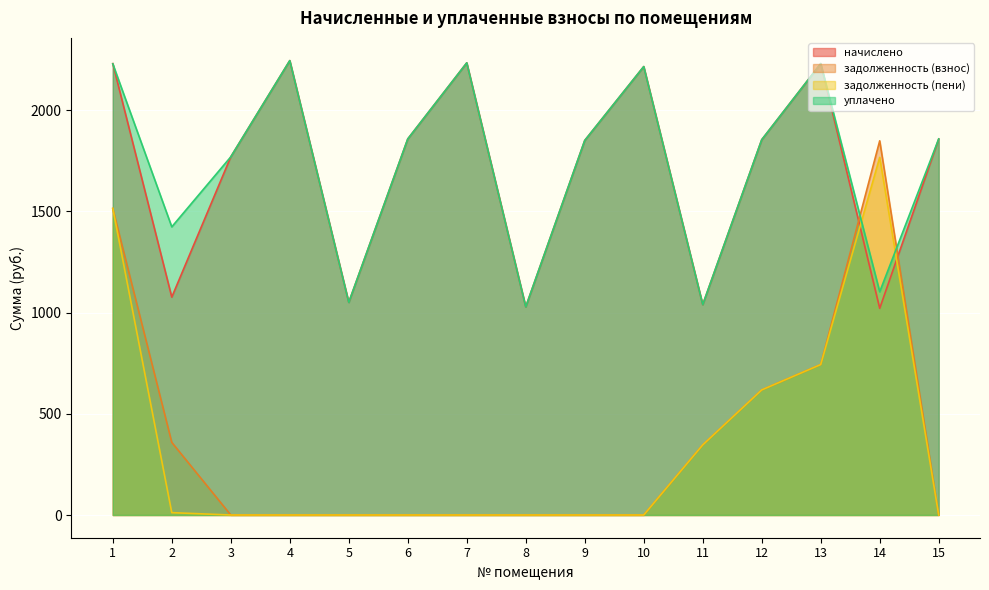

At which category does начислено reach its first local valley?

2